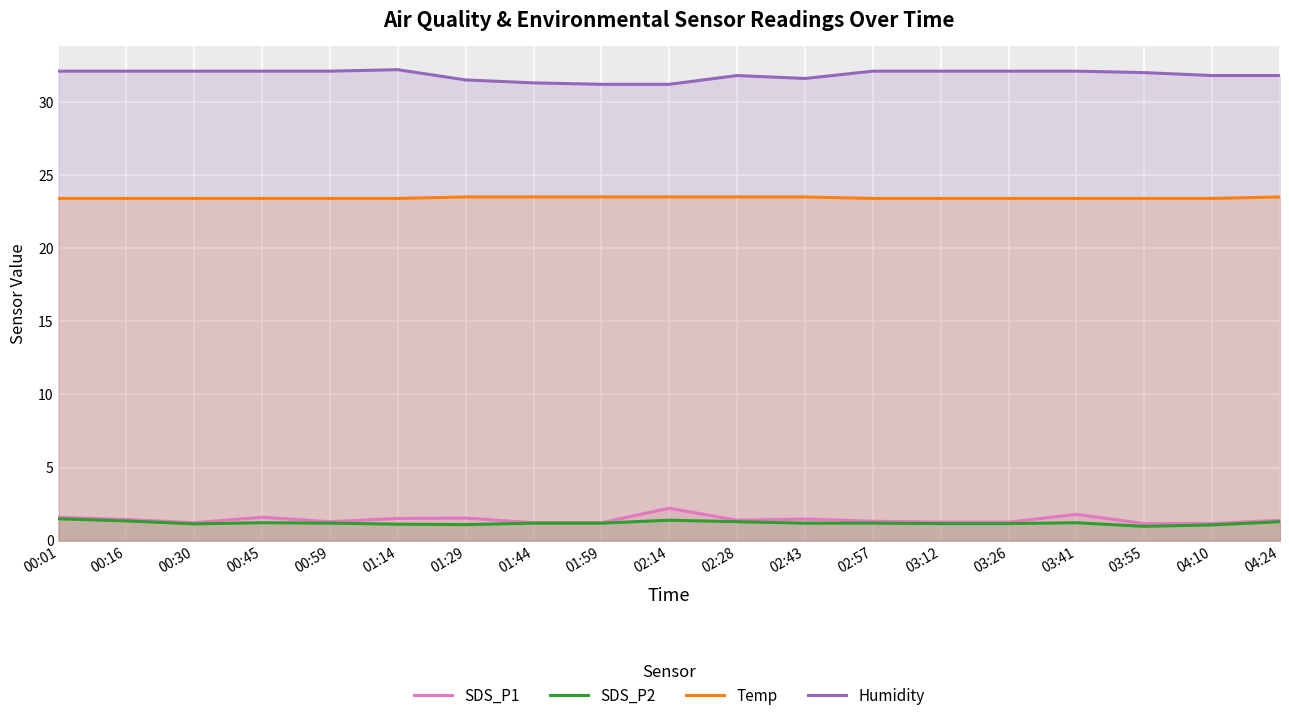

How many Humidity values are between 31 and 32?

9